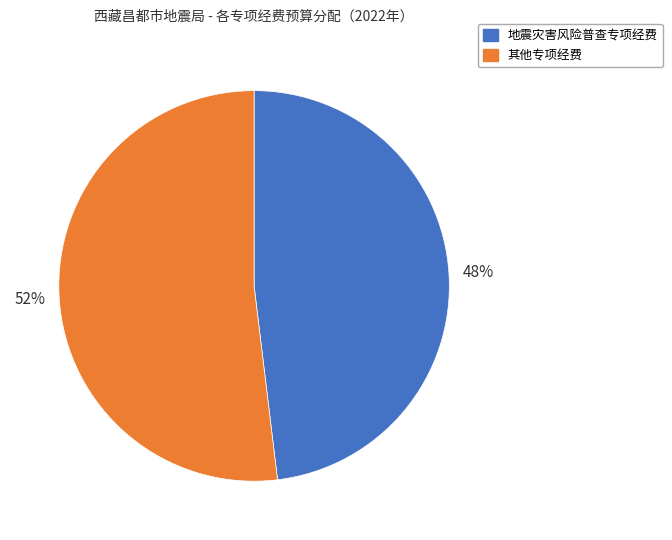

To the nearest percent, what is the difference between the largest and smallest slice percentages?

4%